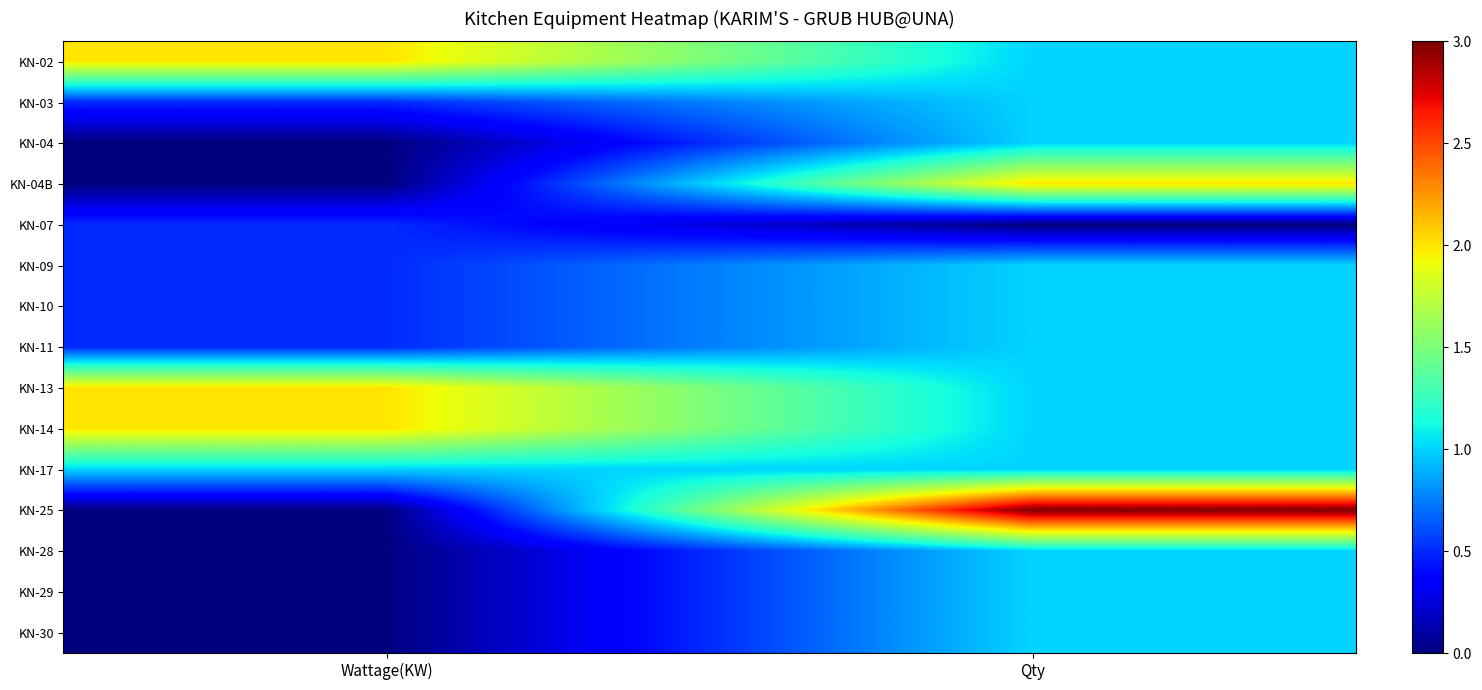

Which has a higher value, Qty or Wattage(KW)?

Wattage(KW)